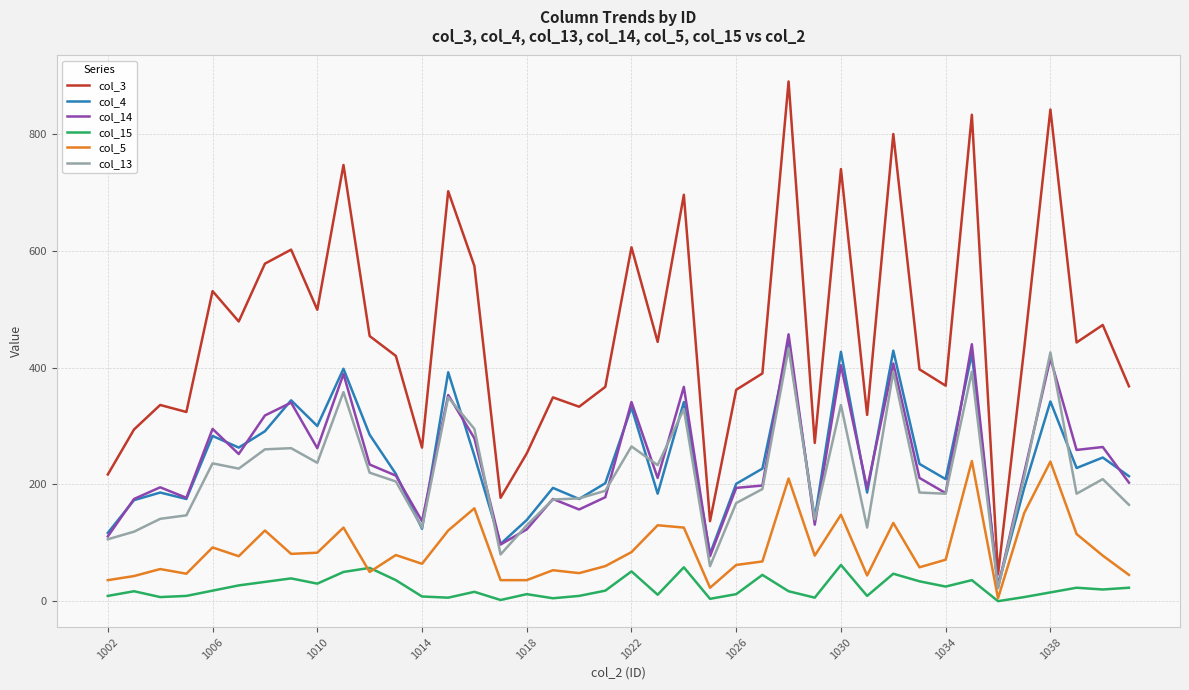

Does the chart have visible grid lines?

Yes